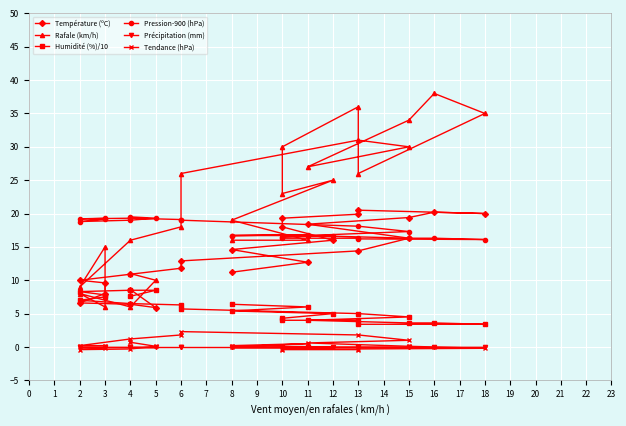

How many interior local valleys does the Pression-900 (hPa) series have?

3